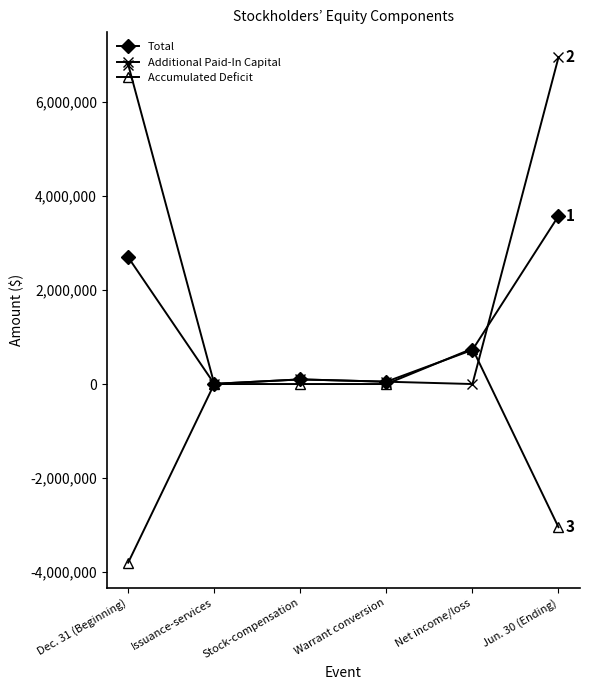

Does the chart display data point markers on the line(s)?

Yes